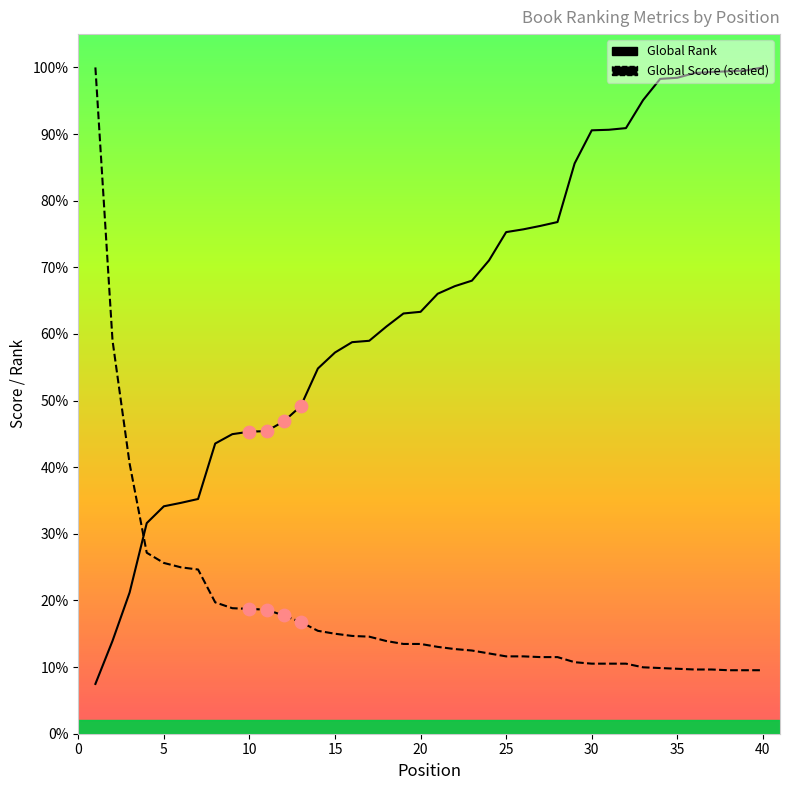

Is the value of Global Rank at 5 greater than the value of Global Score (scaled) at 15?

Yes